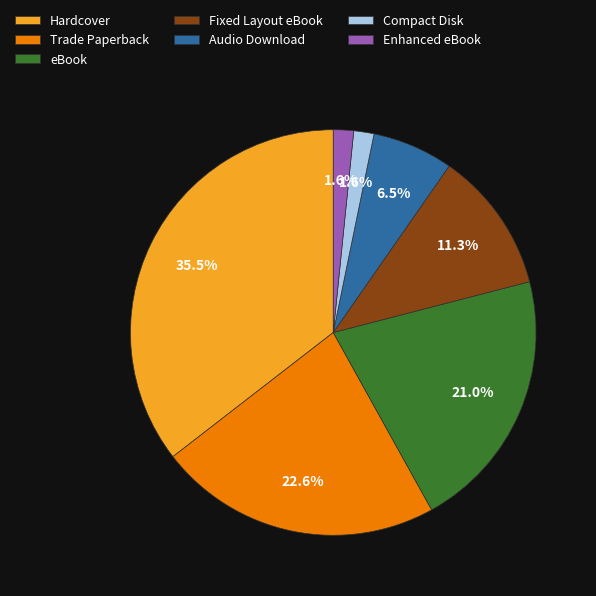

To the nearest percent, what percentage of the pie is Enhanced eBook?

2%